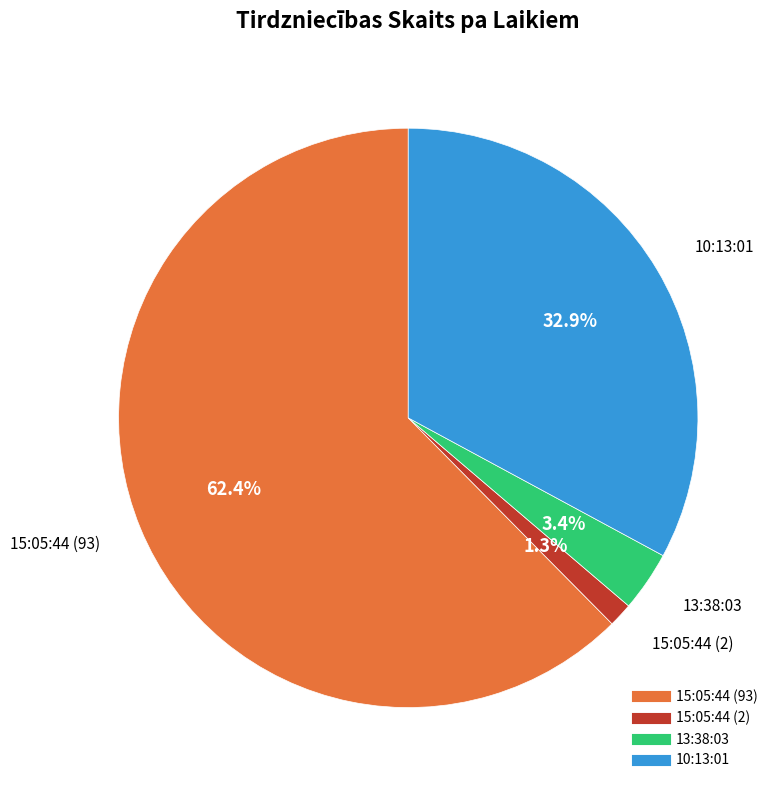

To the nearest percent, what portion does 15:05:44 (93) represent?

62%